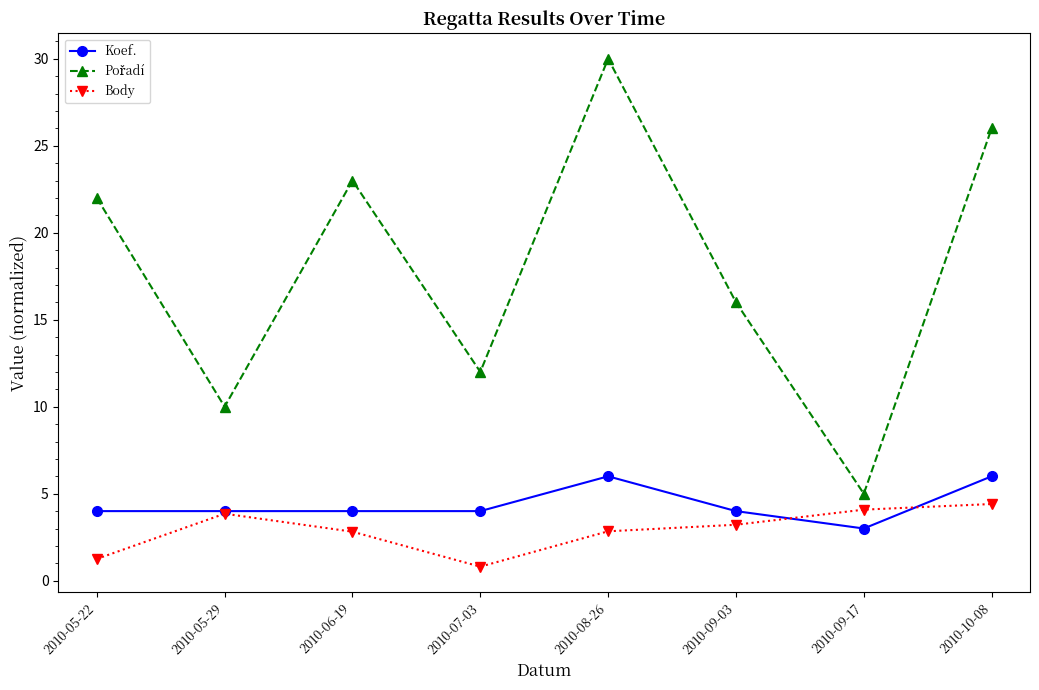

At which category does Body reach its first local peak?

2010-05-29